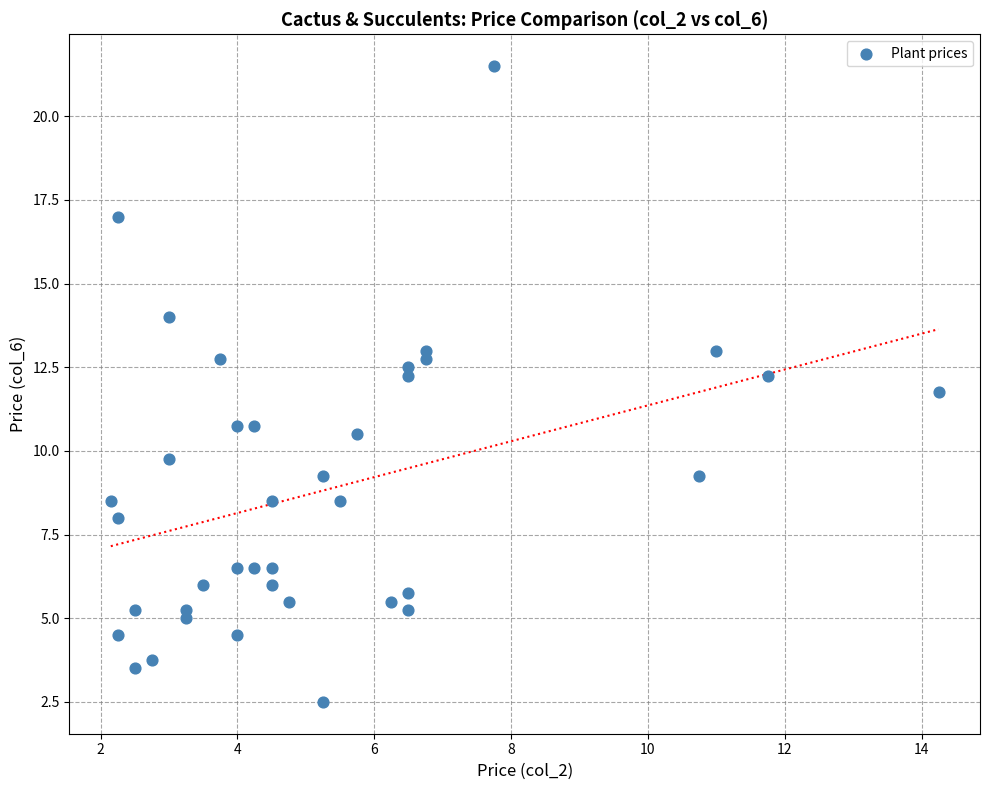

What is the range of Y values (max minus min)?

19.0